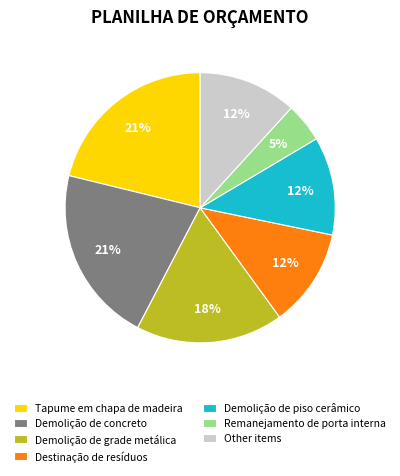

To the nearest percent, what is the difference between the largest and smallest slice percentages?

16%